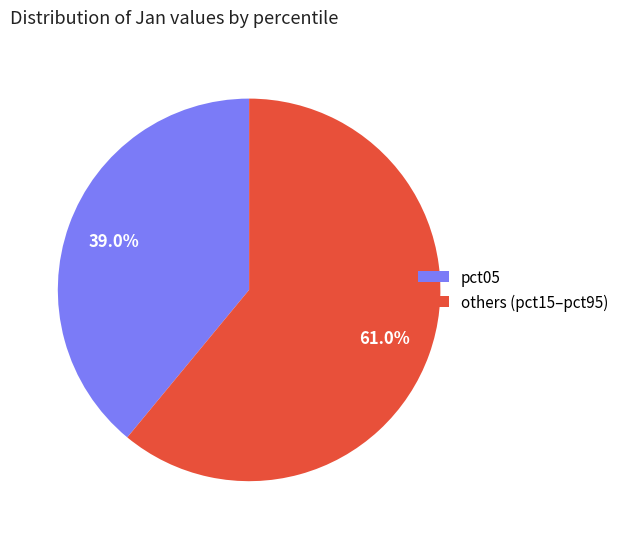

What is the largest slice in the pie chart?

others (pct15–pct95)